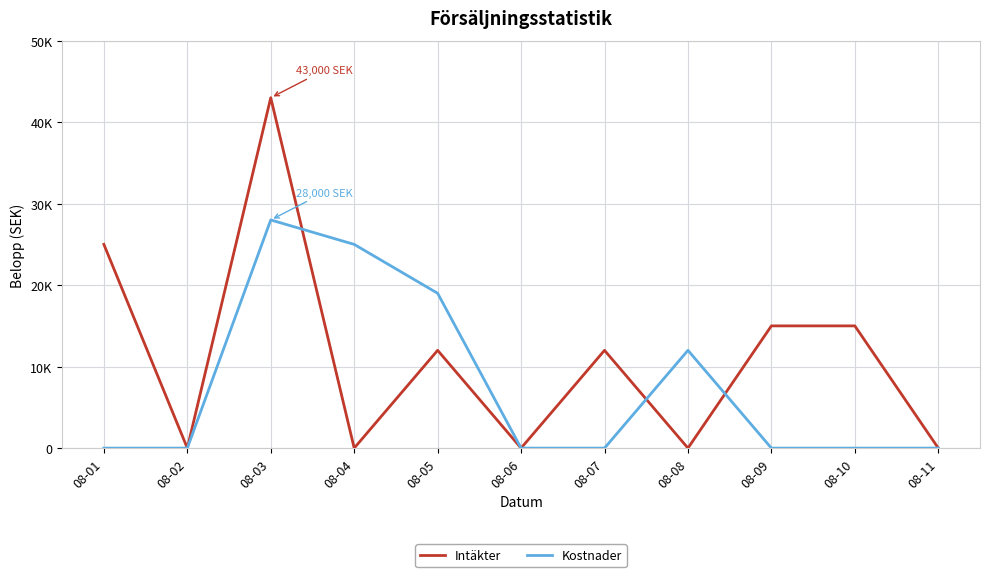

True or false: Kostnader has more than 0 points higher than both neighbors.

True